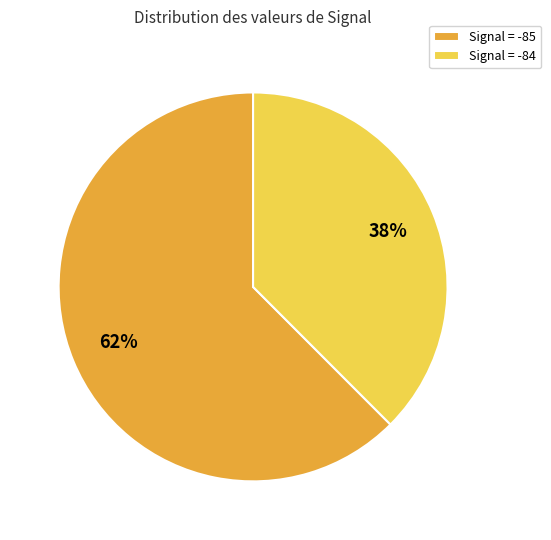

Is the sum of Signal = -84 and Signal = -85 greater than half?

Yes